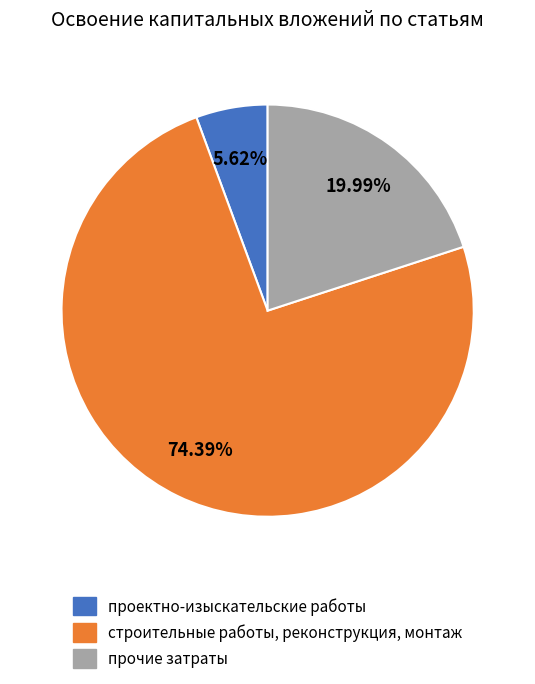

Which slice is the largest?

строительные работы, реконструкция, монтаж